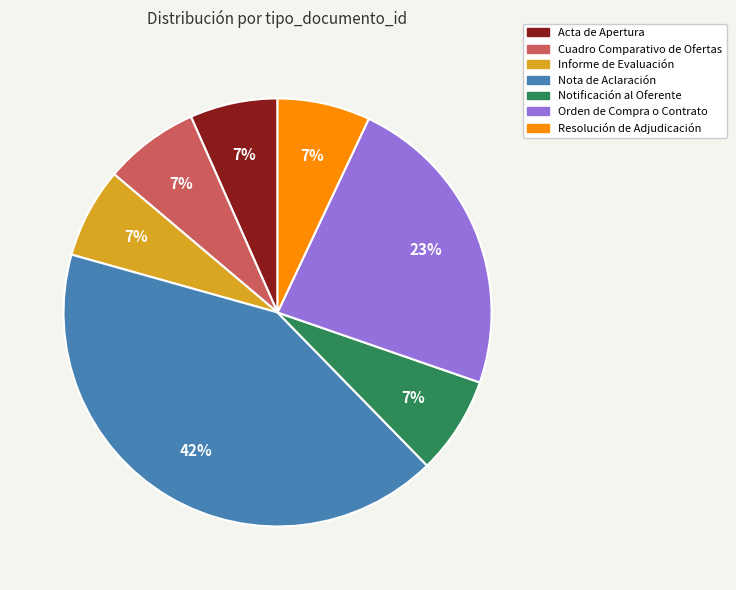

Which category has the biggest portion of the pie?

Nota de Aclaración